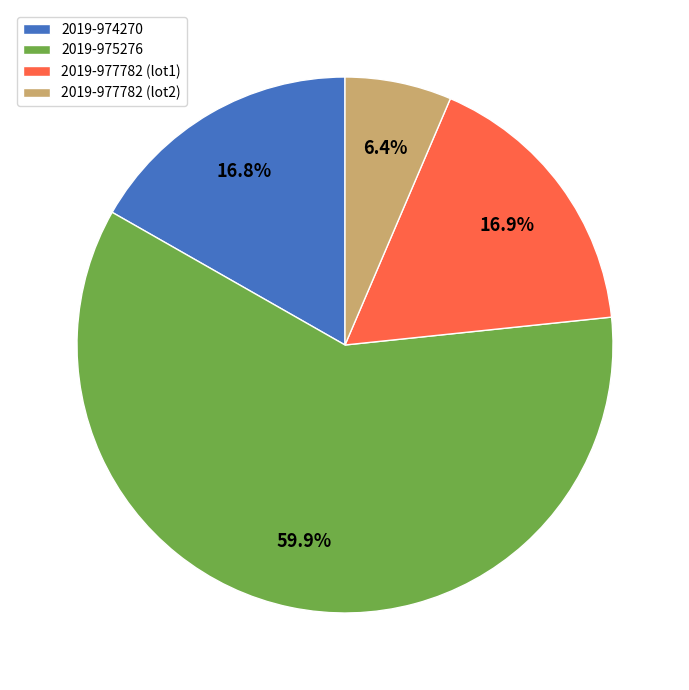

True or false: 2019-977782 (lot2) accounts for 6% of the total.

True